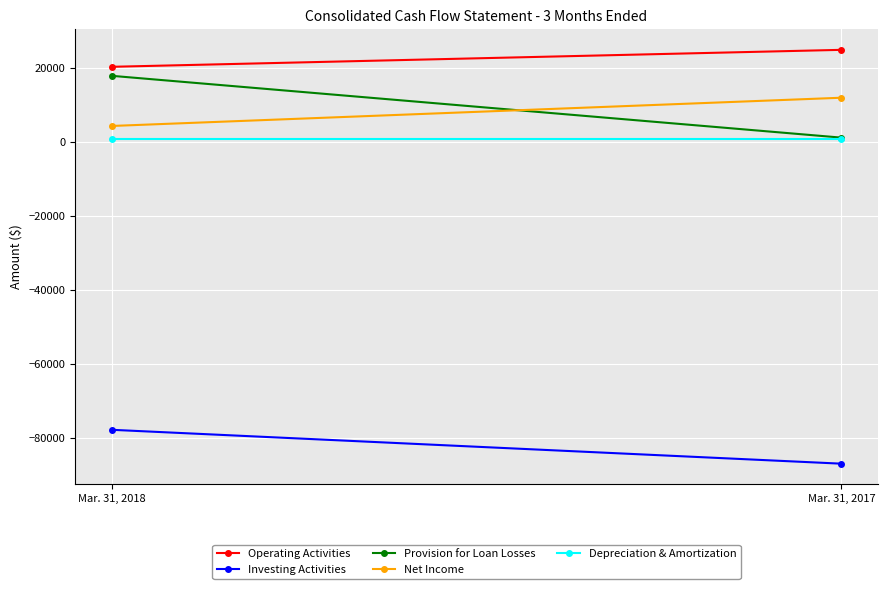

What is the smallest value displayed?

-86973